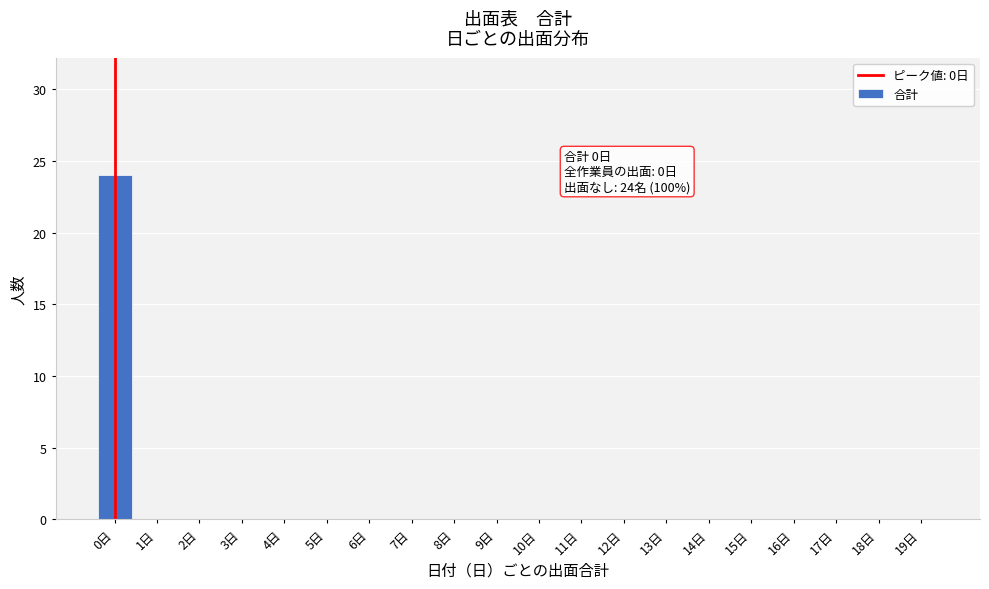

Reading left to right, what are all the values shown in this chart?

0日=24	1日=0	2日=0	3日=0	4日=0	5日=0	6日=0	7日=0	8日=0	9日=0	10日=0	11日=0	12日=0	13日=0	14日=0	15日=0	16日=0	17日=0	18日=0	19日=0